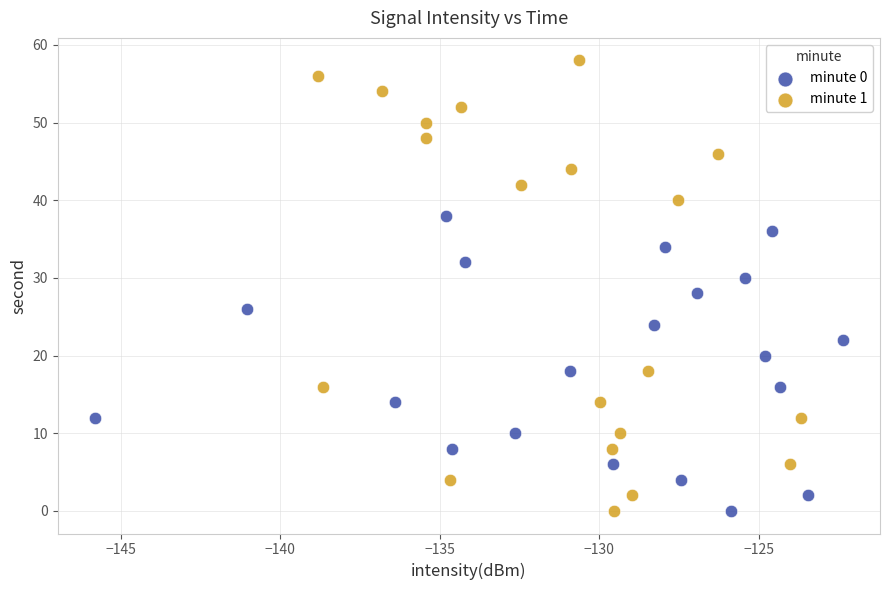

What are all the series names shown in the legend?

minute 0, minute 1